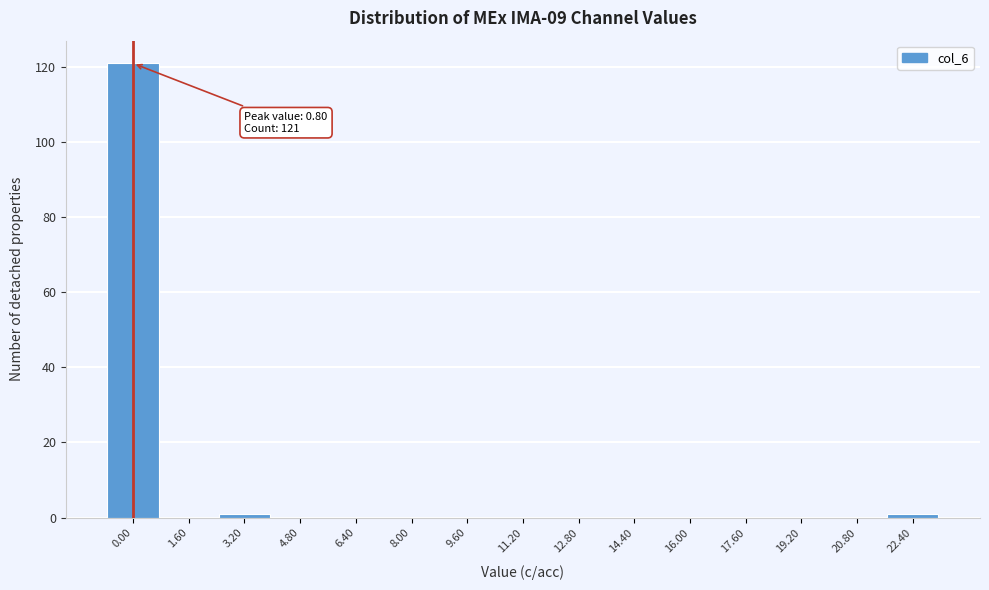

Reading right to left, extract all data points from this chart.

22.40=1	20.80=0	19.20=0	17.60=0	16.00=0	14.40=0	12.80=0	11.20=0	9.60=0	8.00=0	6.40=0	4.80=0	3.20=1	1.60=0	0.00=121